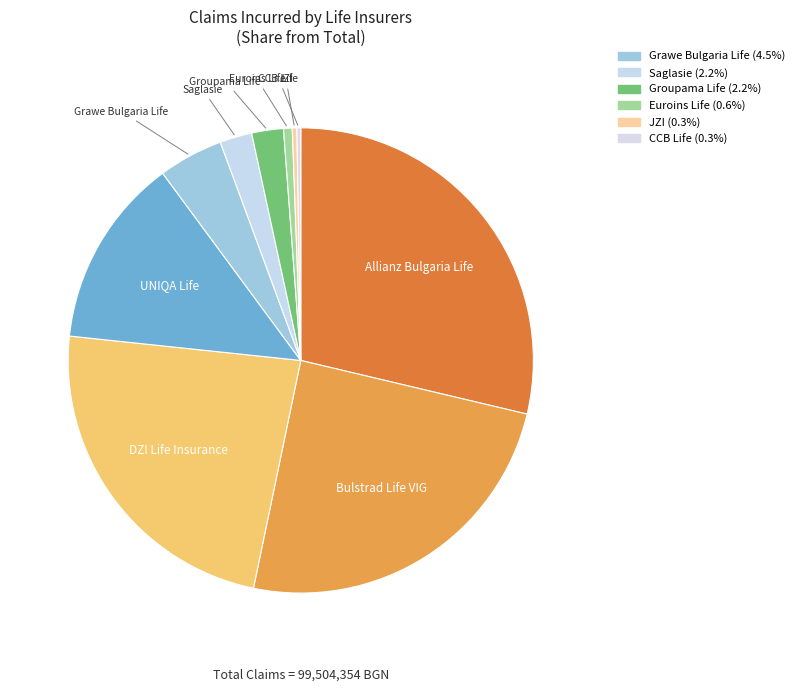

Which category has the biggest portion of the pie?

ALLIANZ BULGARIA LIFE